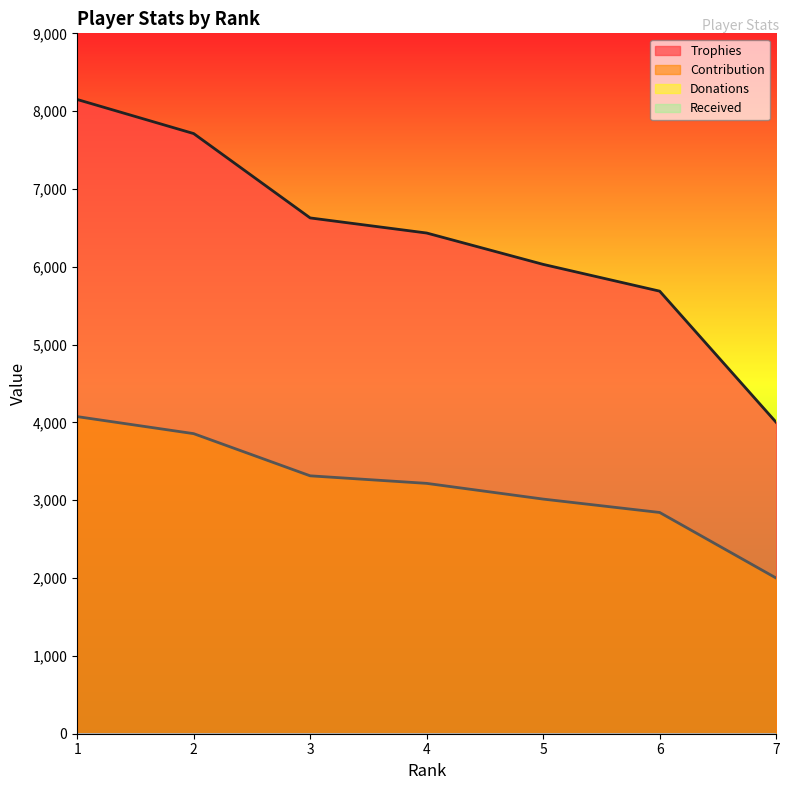

Is it true that Trophies equals 5687 at 6?

True